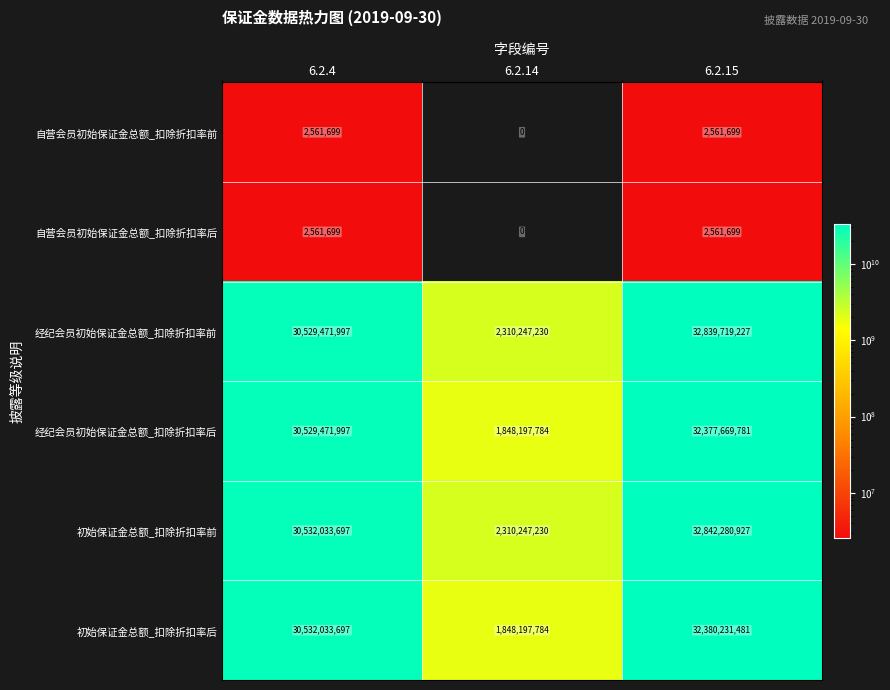

What is the greatest value displayed?

32842280927